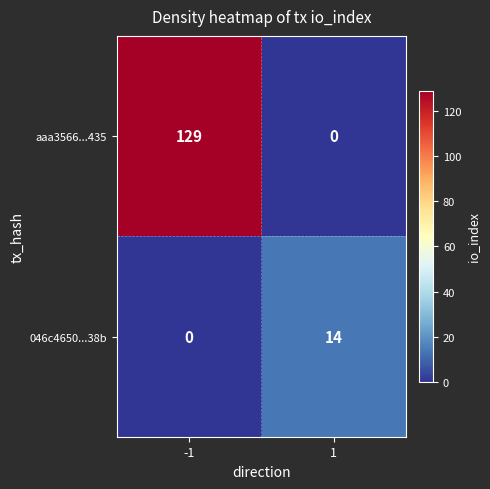

List the series in order of their overall mean, highest first.

aaa3566...435, 046c4650...38b